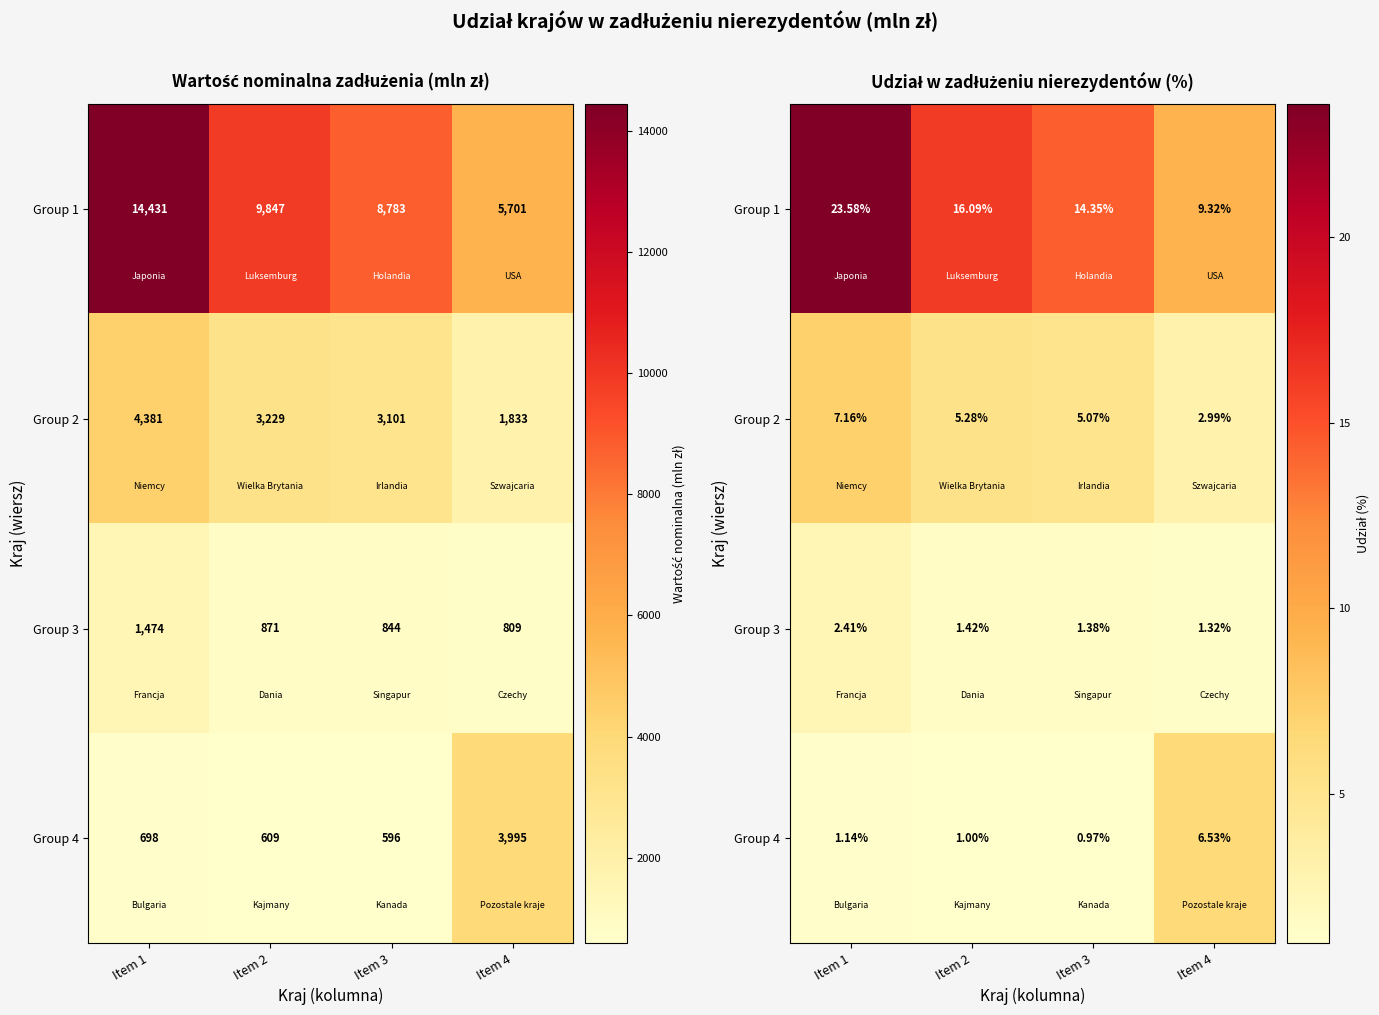

Is it true that Group 2 equals 2.4 at Item 2?

False